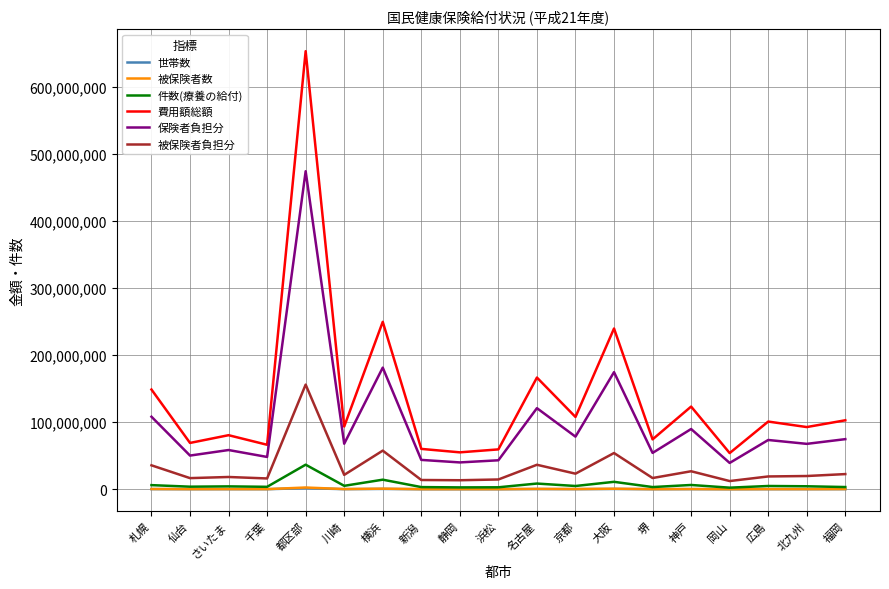

What is the difference between the highest and lowest values at さいたま?

80521634